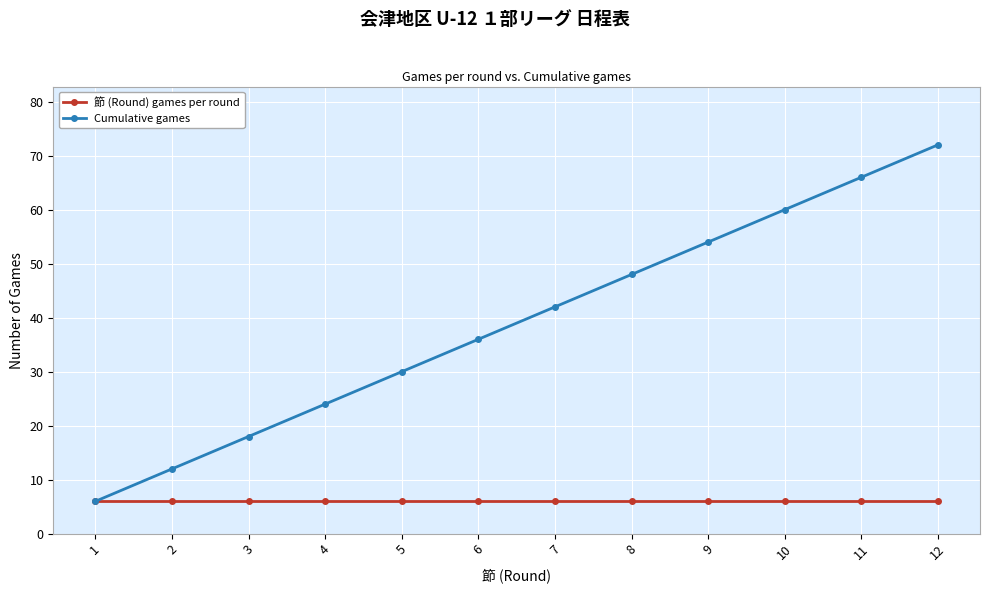

Rank the series at 2 from lowest to highest value.

節 (Round) games per round, Cumulative games